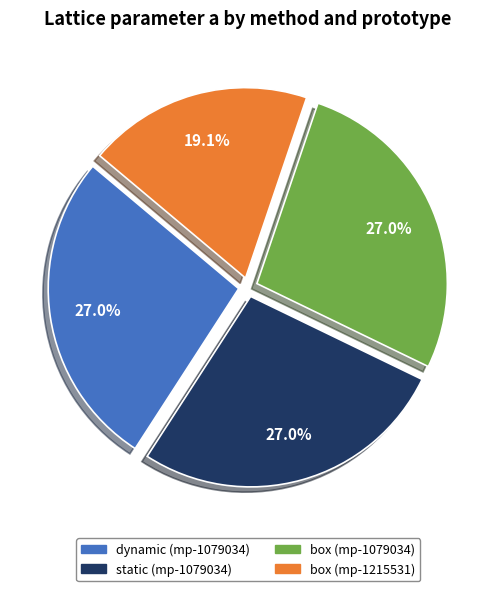

What is the ratio of the value at static (mp-1079034) to the value at box (mp-1079034)?

1.0